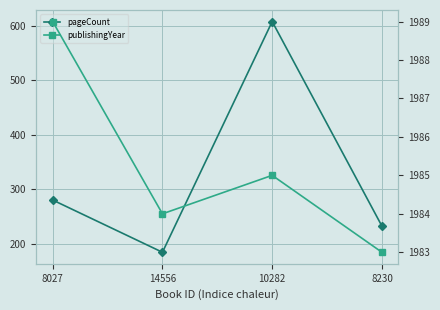

True or false: publishingYear and pageCount intersect in this chart.

False